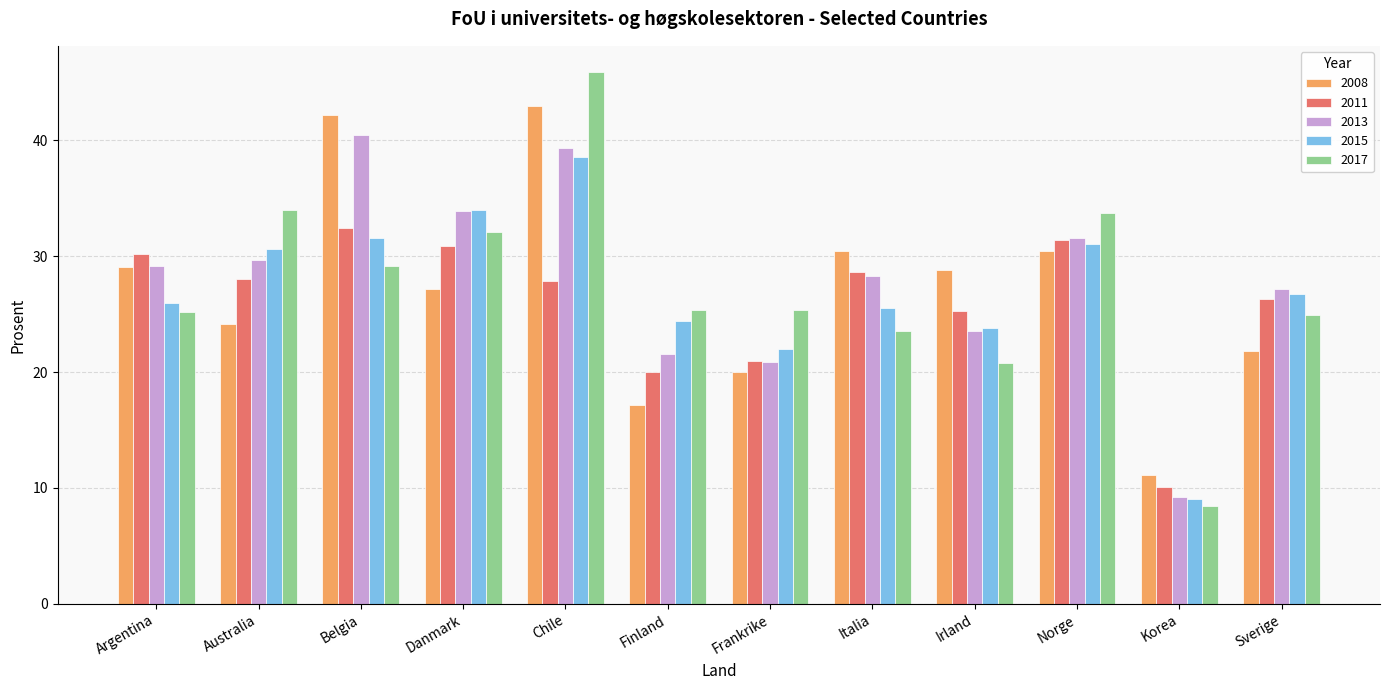

Is the value of 2017 at Argentina greater than the value of 2008 at Danmark?

No